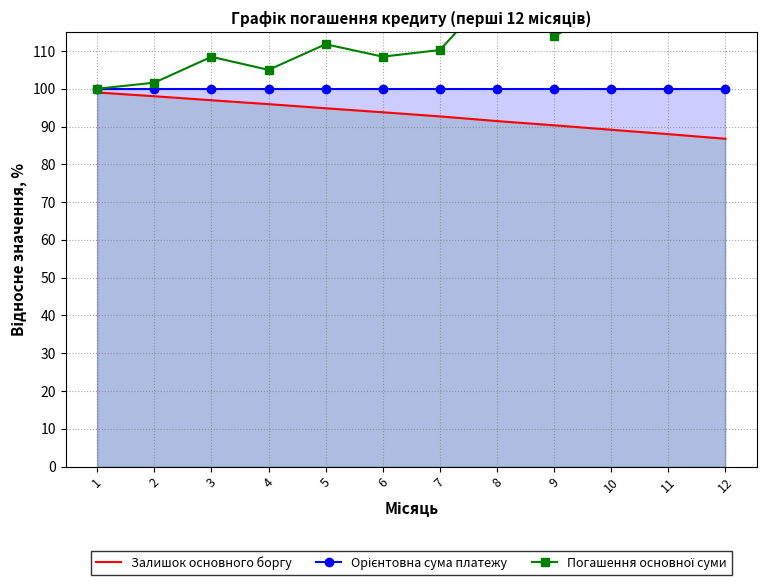

What is the highest value of the Залишок основного боргу series?

99.0